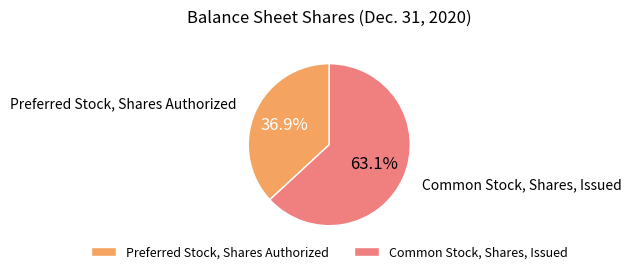

Approximately how many times larger is the value at Common Stock, Shares, Issued compared to Preferred Stock, Shares Authorized?

1.7